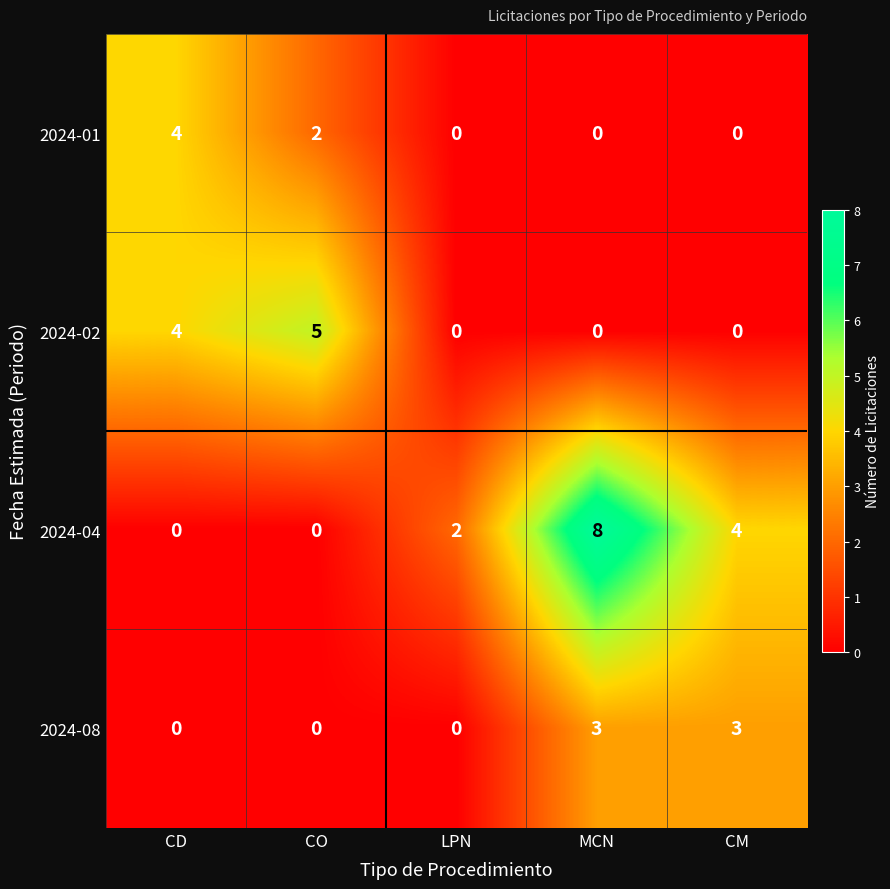

Where is 2024-01 nearest to the value 2?

CO